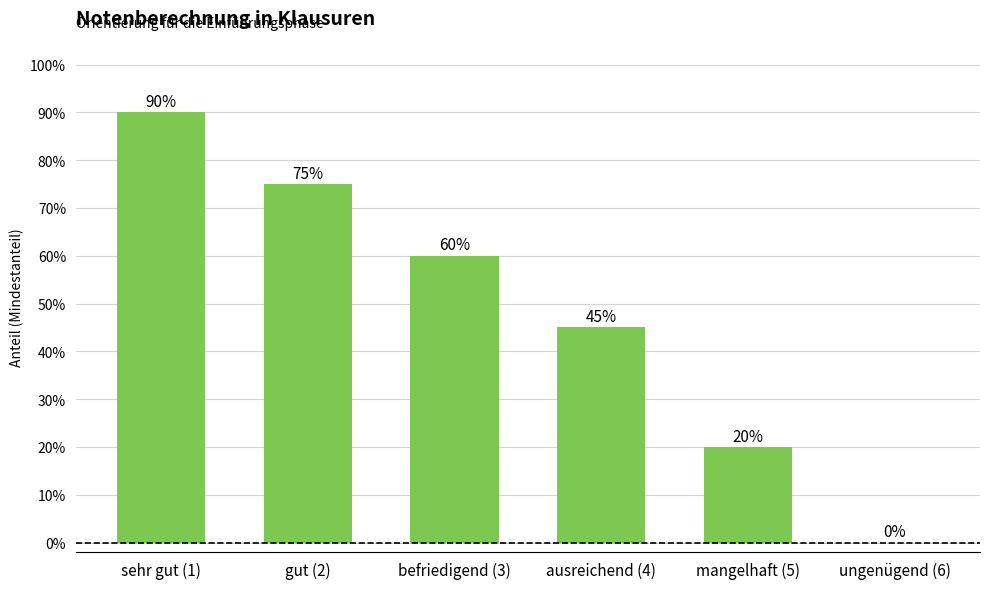

What is the label of the 2nd bar from the right?

mangelhaft (5)